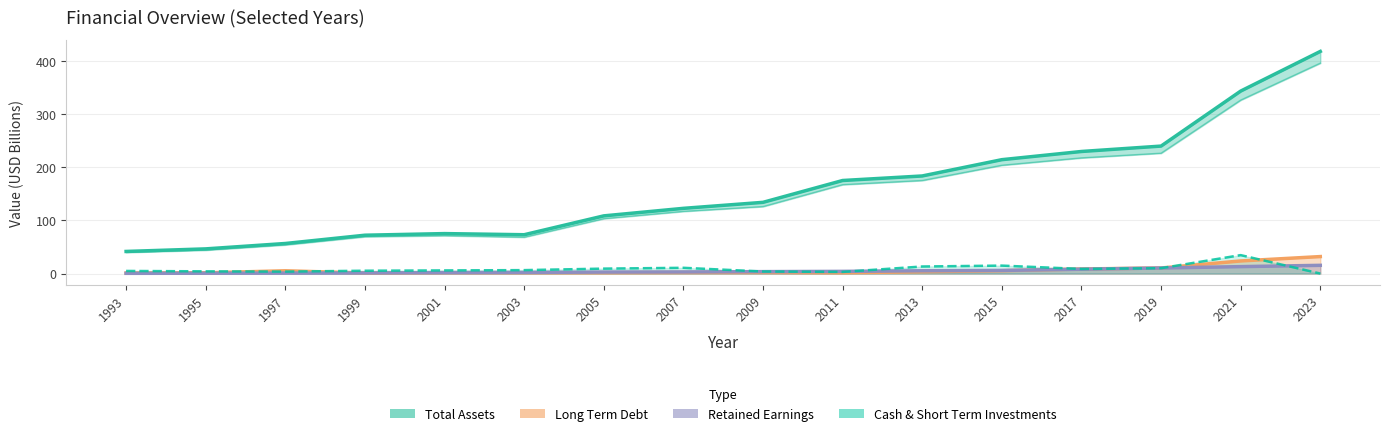

What is the total value across all series at 2023?

465.8